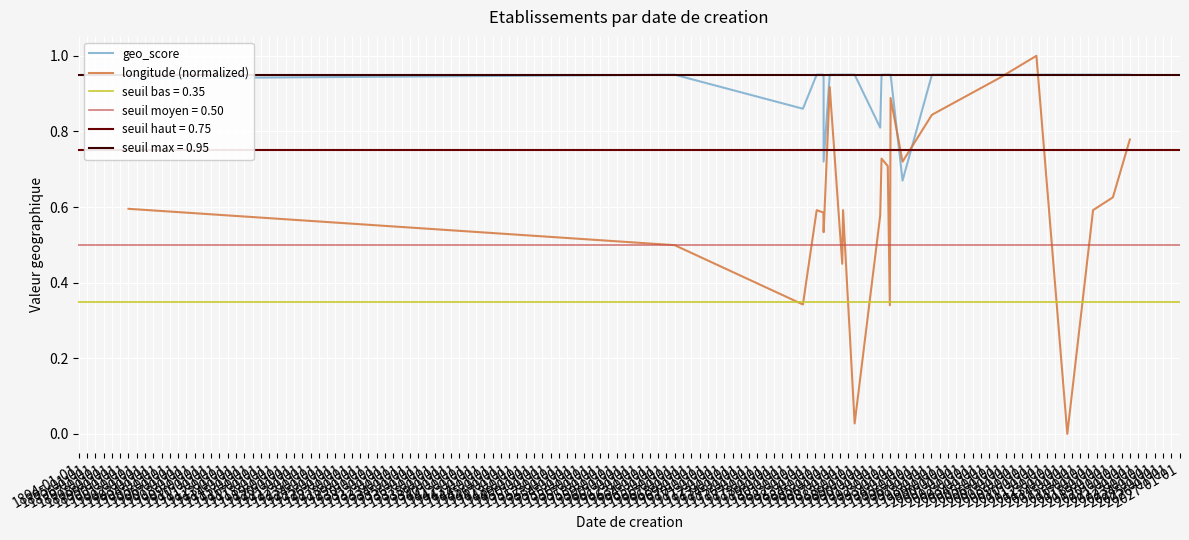

True or false: longitude (normalized) and geo_score intersect in this chart.

True